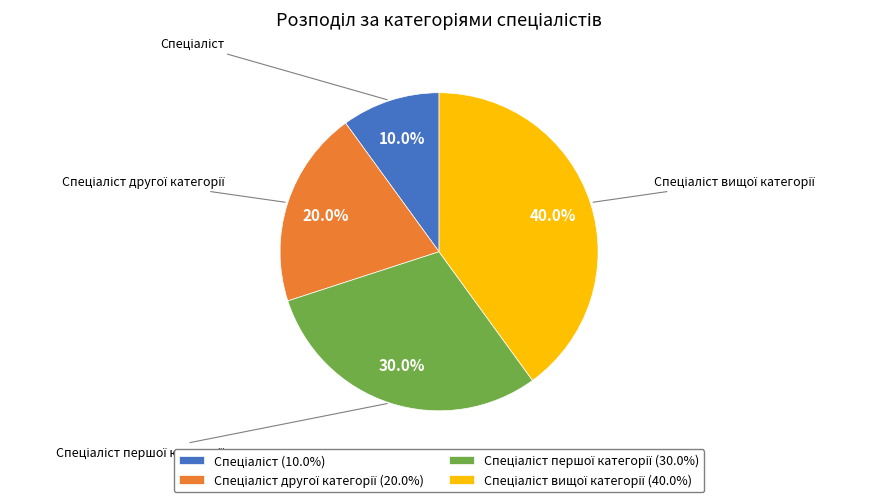

Is there any slice that represents more than half of the pie?

No